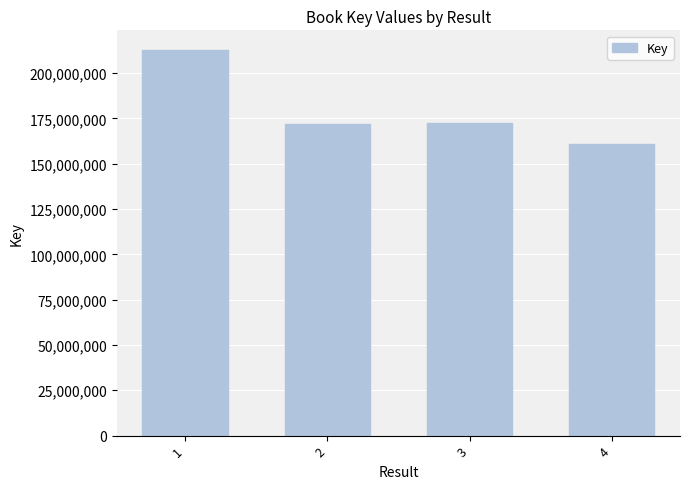

What value does the data have at 3, to the nearest 100?

172333200